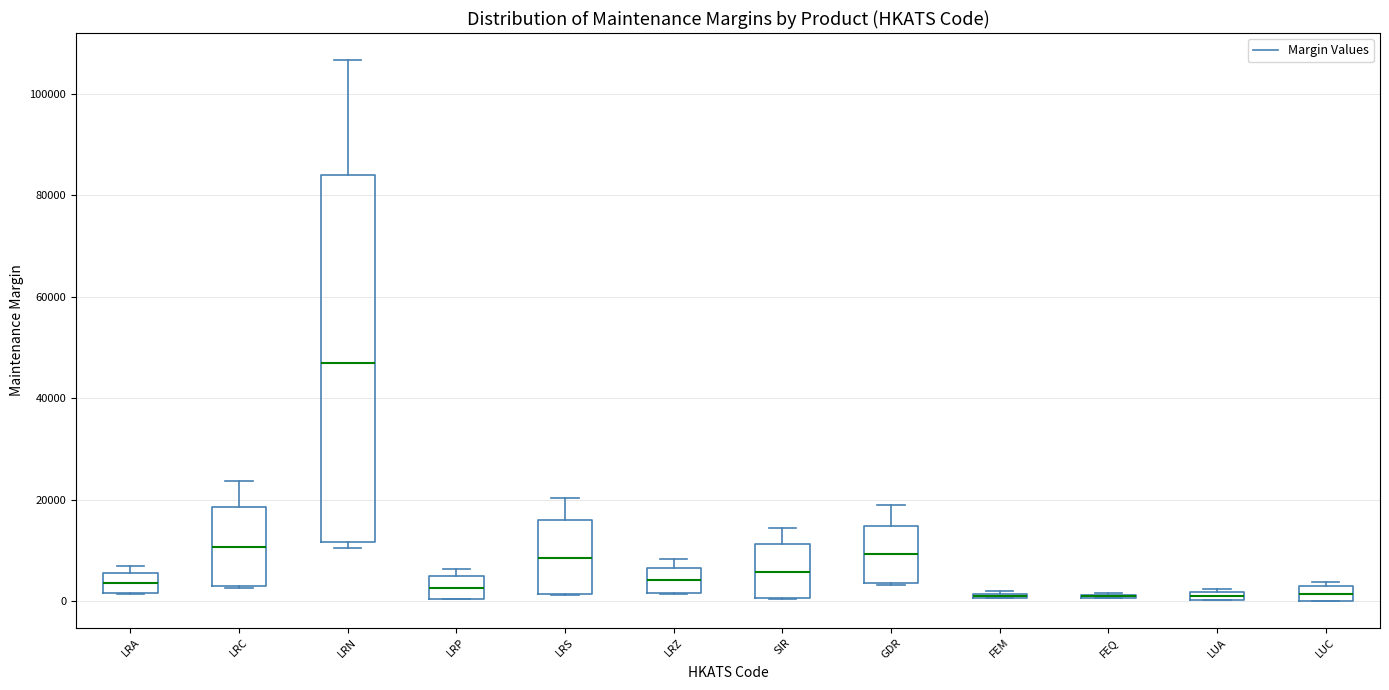

Where is the lower edge of the box for LUA on the y-axis? The values are not printed on the chart, so give them approximately, as read against the axis.

0